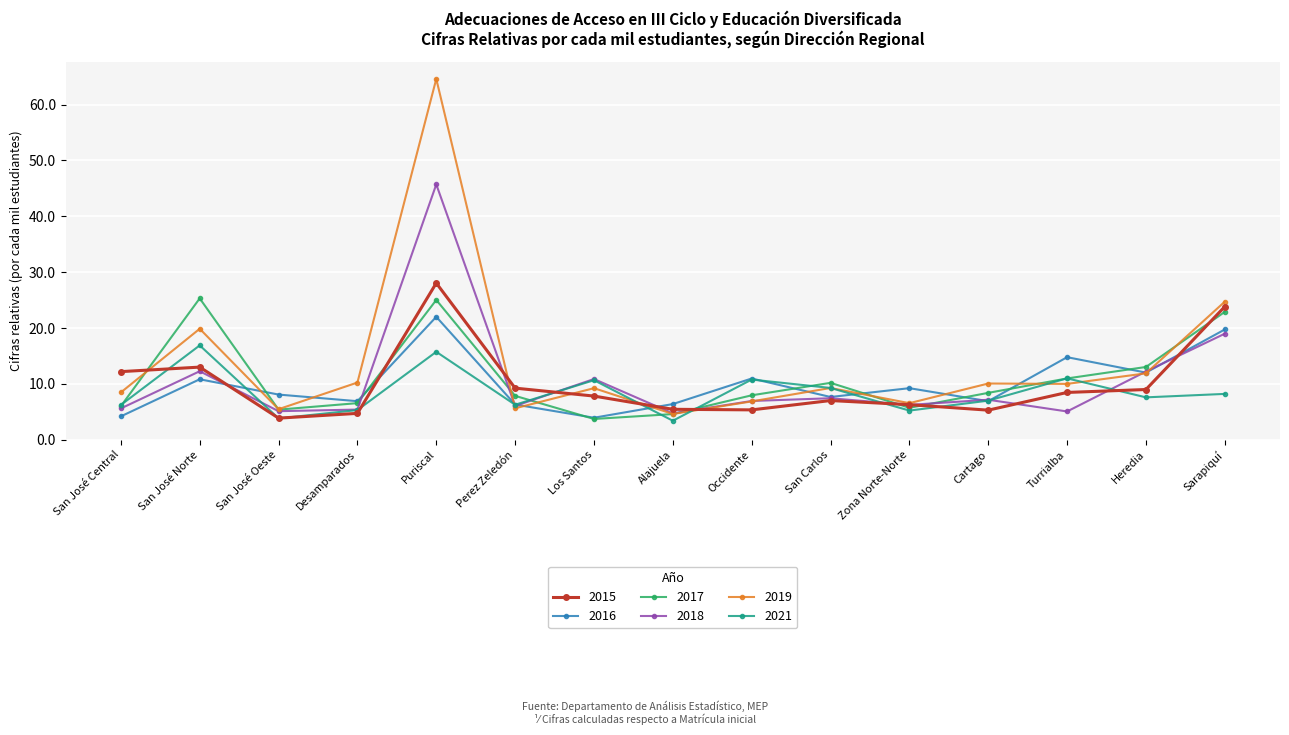

How many series are shown in this chart?

6